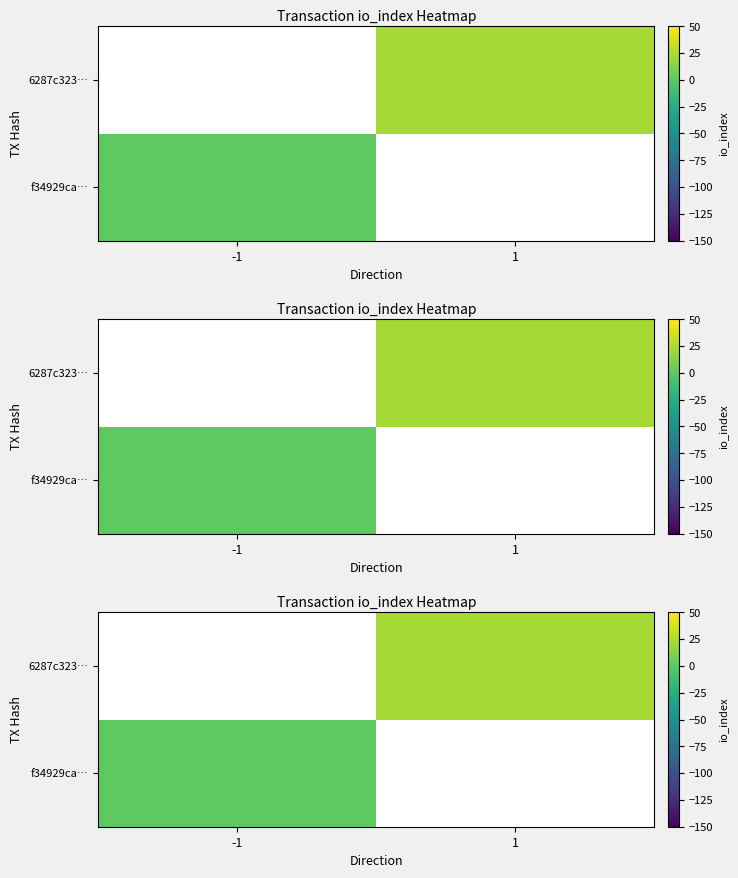

Rank the series by their average value, from lowest to highest.

f34929ca…, 6287c323…